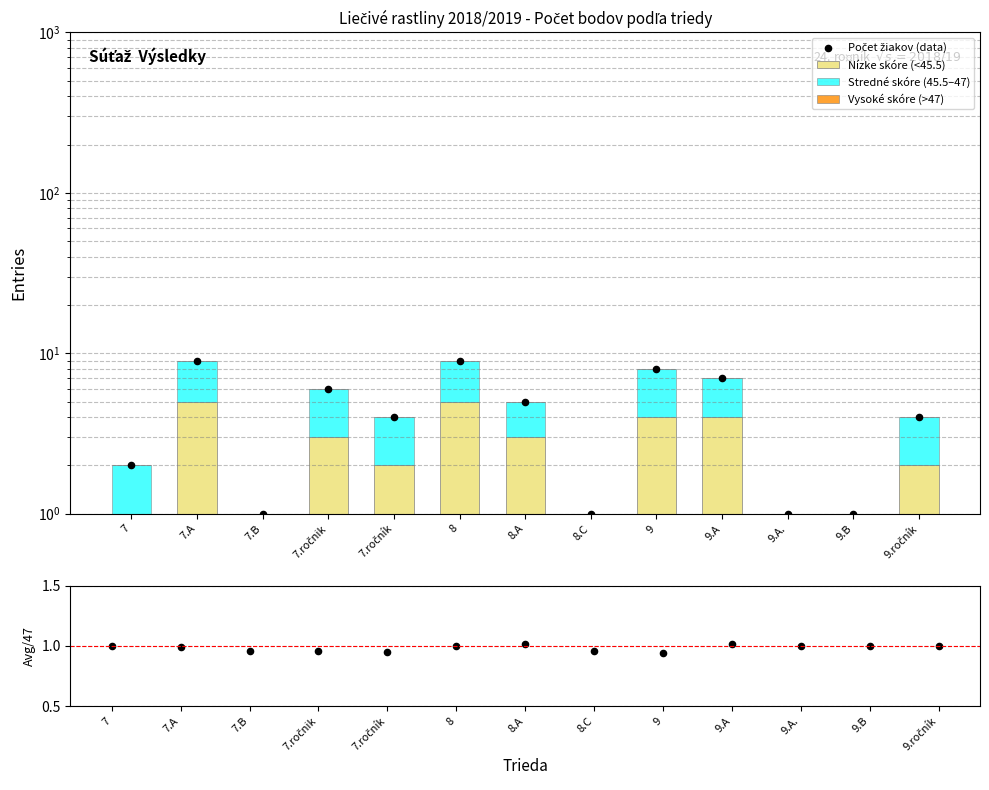

Which series has the largest Y range (max minus min)?

Počet žiakov (data)